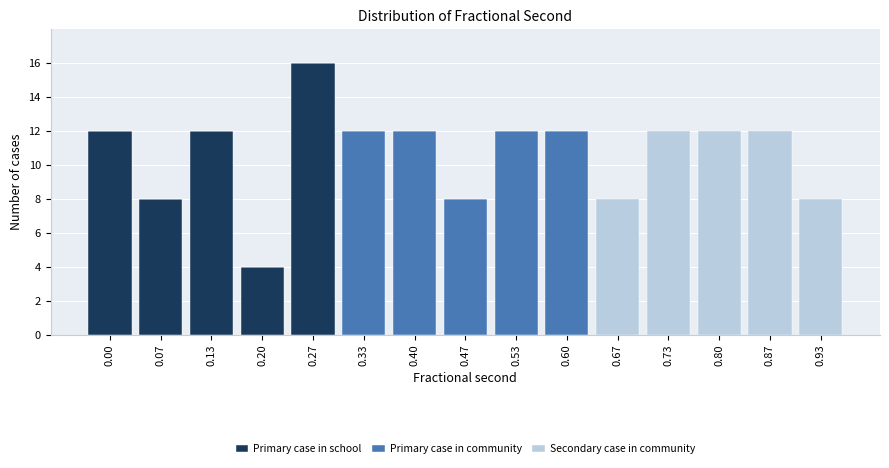

Is it true that Primary case in school equals -8 at 0.47?

False